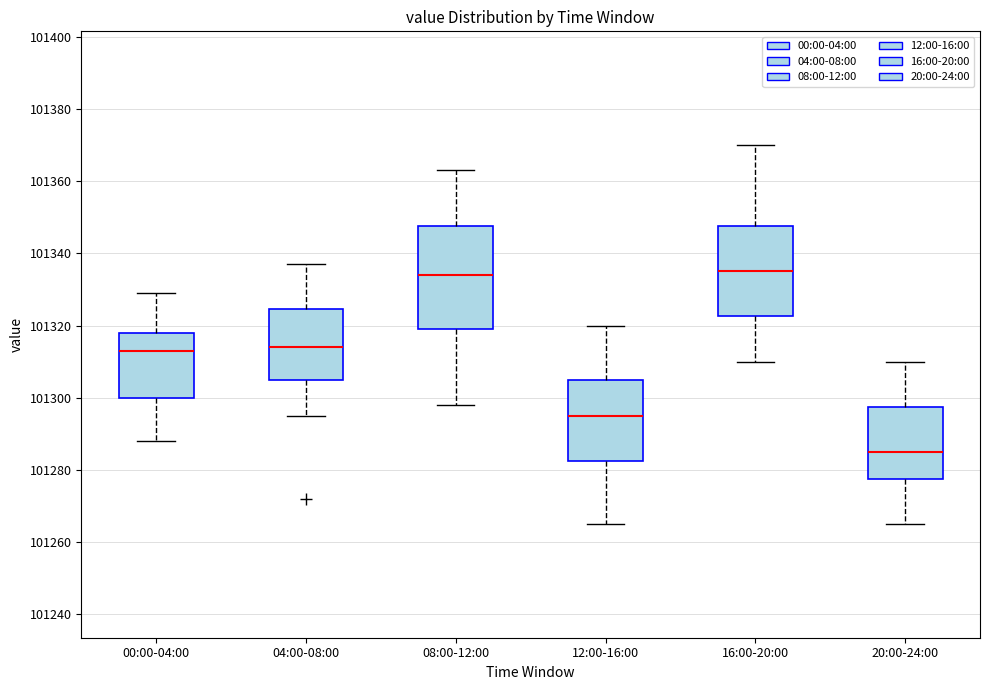

Where does the upper whisker of the box for 12:00-16:00 end on the y-axis? The values are not printed on the chart, so give them approximately, as read against the axis.

101320